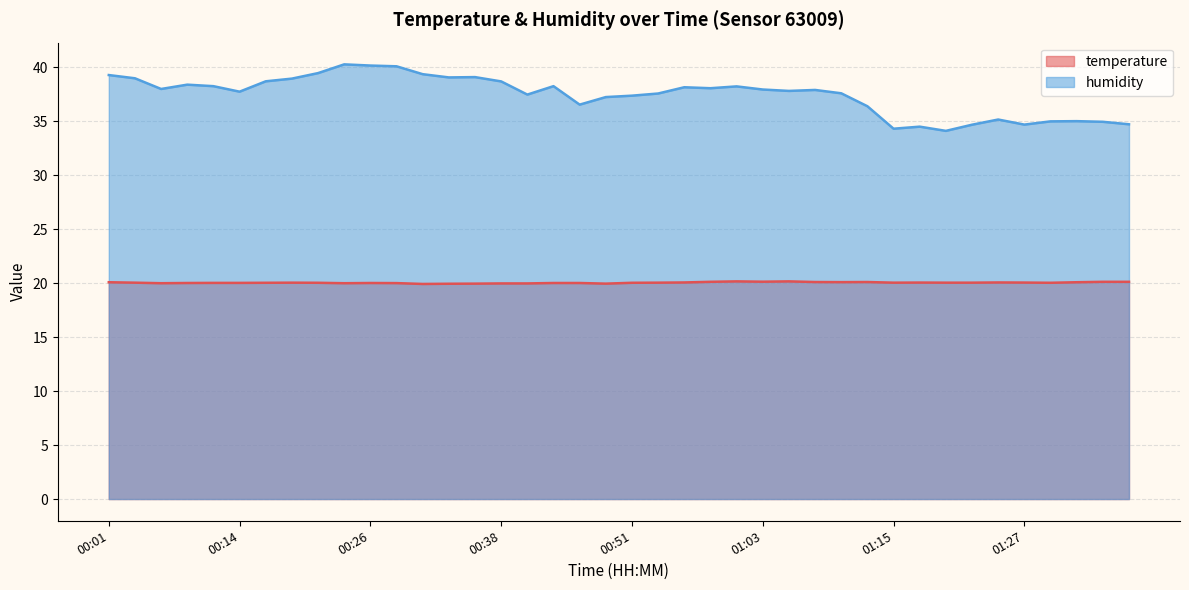

What value does the humidity series have at 00:21?

39.5